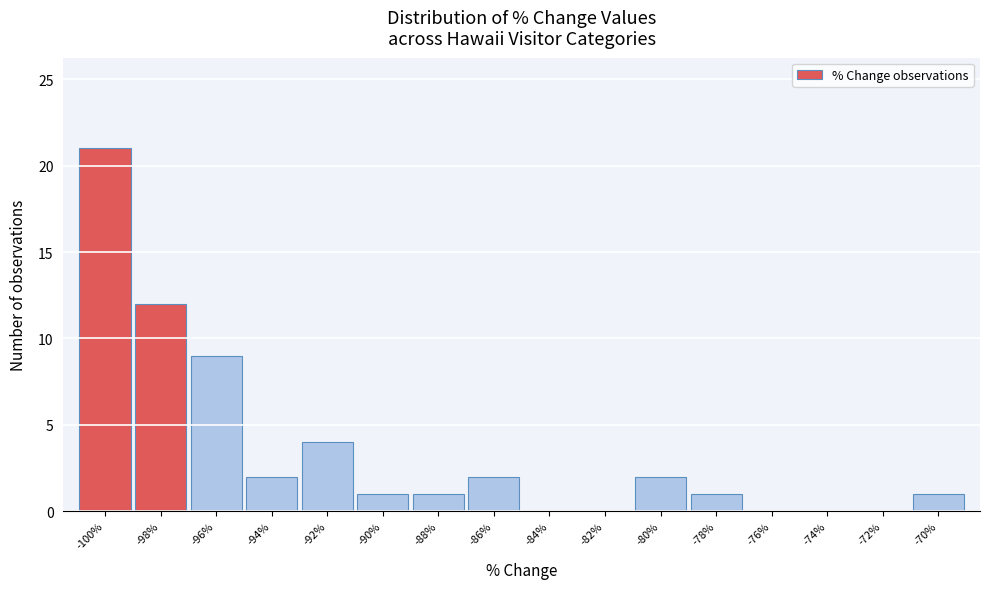

Reading right to left, extract all data points from this chart.

-70%=1	-72%=0	-74%=0	-76%=0	-78%=1	-80%=2	-82%=0	-84%=0	-86%=2	-88%=1	-90%=1	-92%=4	-94%=2	-96%=9	-98%=12	-100%=21